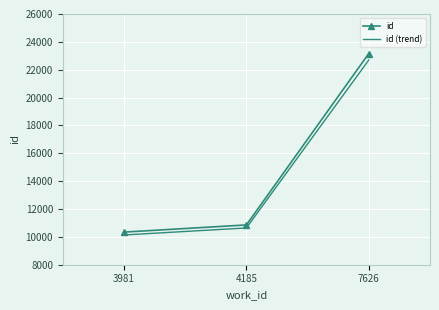

Reading left to right, extract all data points from this chart.

id: 3981=10342.0	4185=10857.0	7626=23162.0
id (trend): 3981=10135.2	4185=10639.9	7626=22698.8